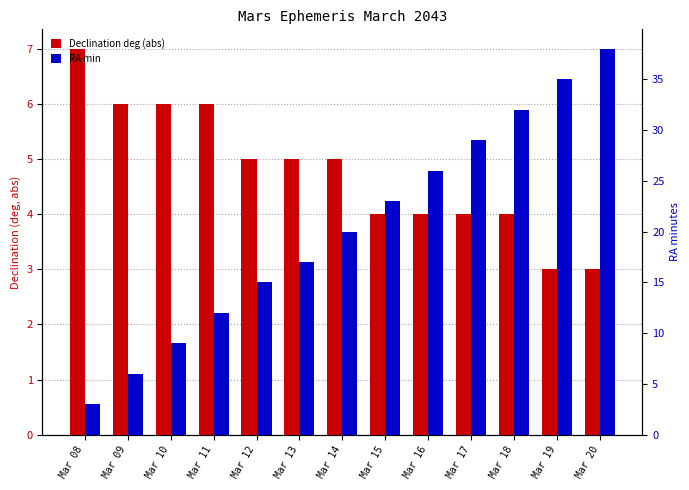

At which category is the sum across all series the highest?

Mar 20